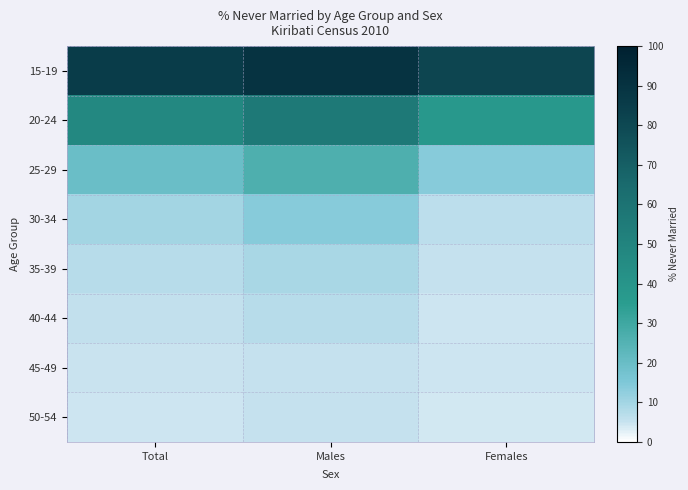

Between Total and Females, which is larger?

Total